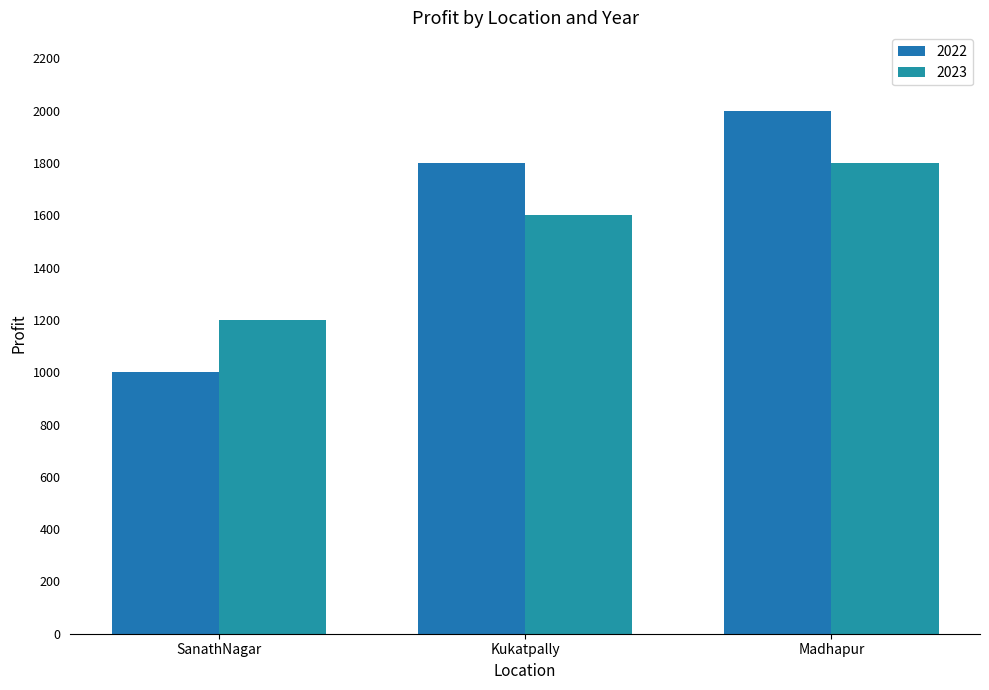

Count the number of categories in the chart.

3